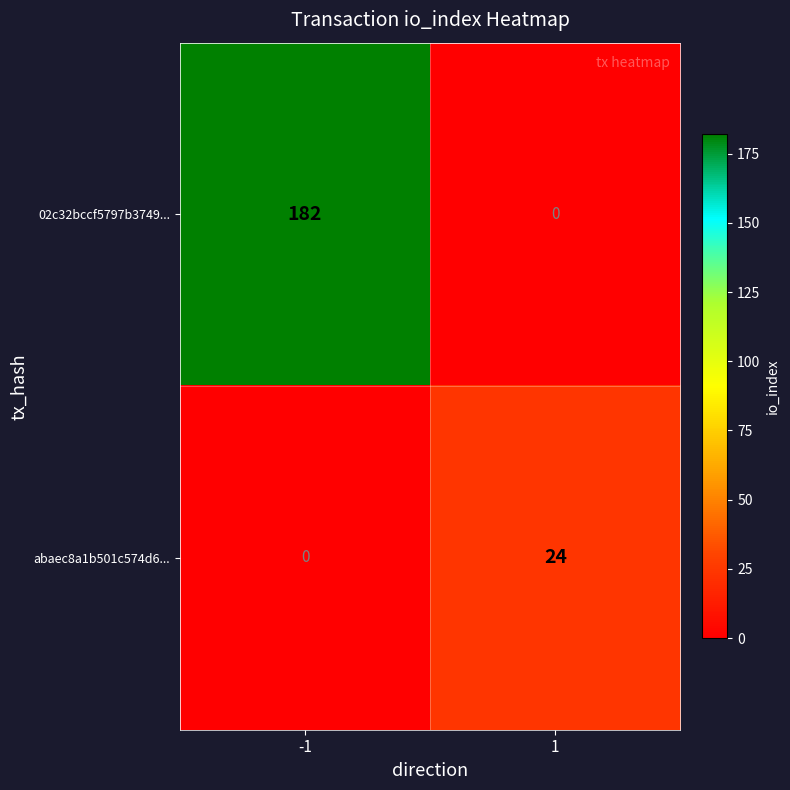

The value of 02c32bccf5797b3749... at -1 is 239. True or false?

False